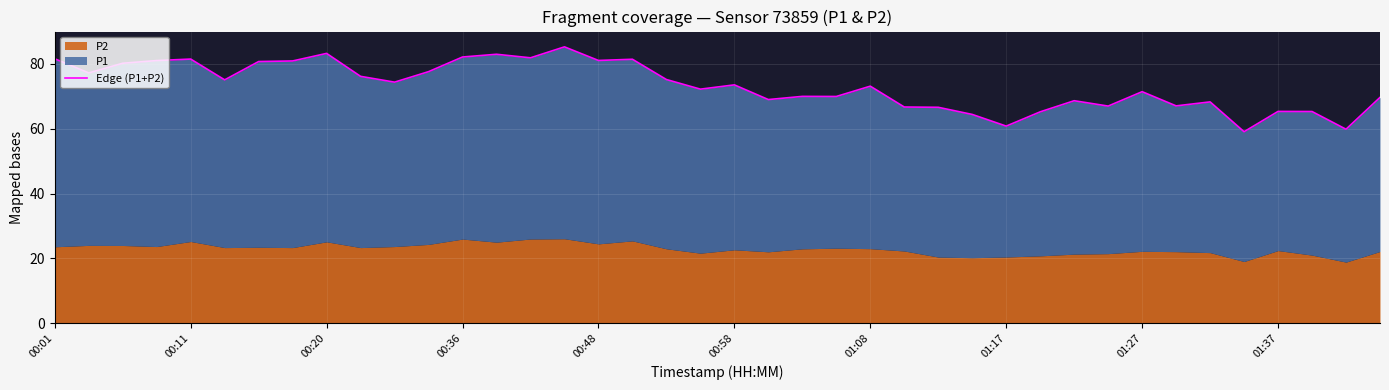

Does the chart display data point markers on the line(s)?

No